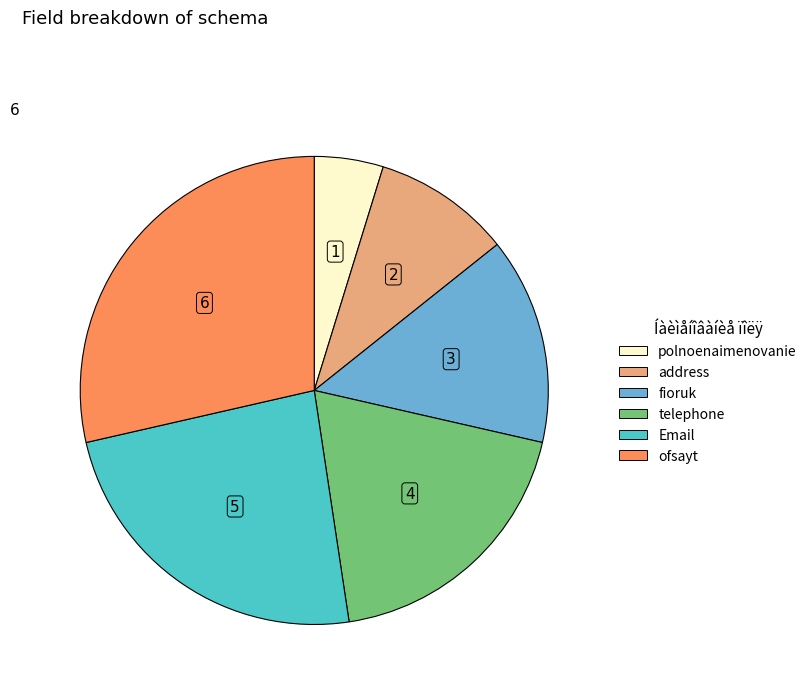

Is it true that ofsayt is 29% of the pie?

True